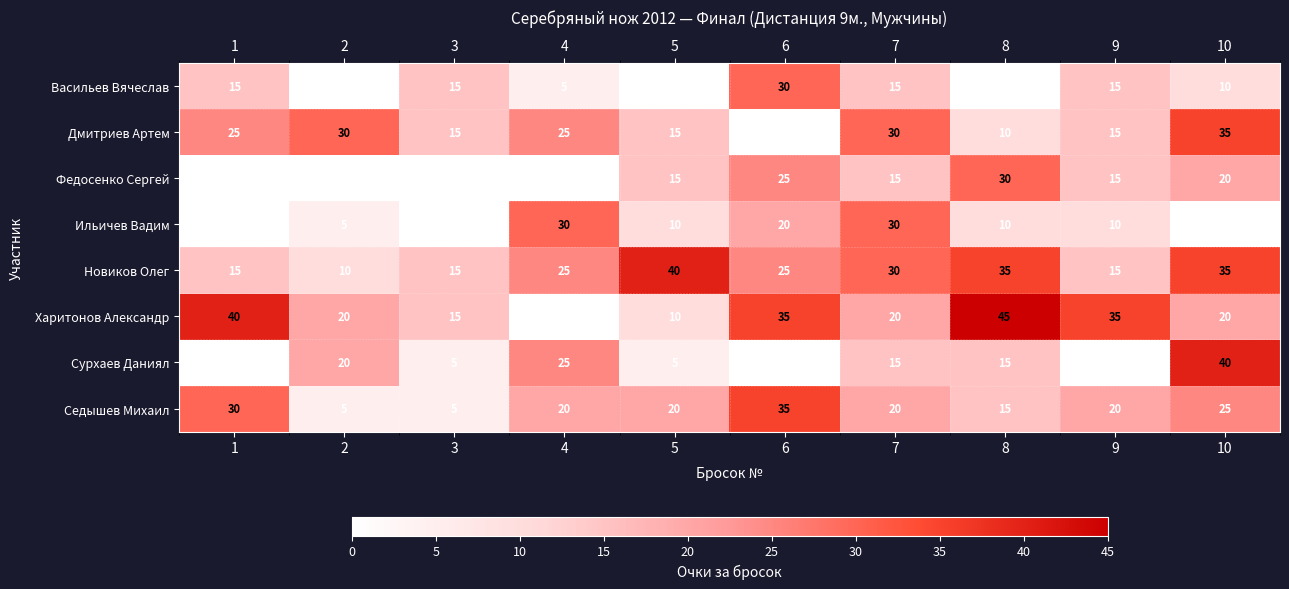

What is the highest value of the Федосенко Сергей series?

30